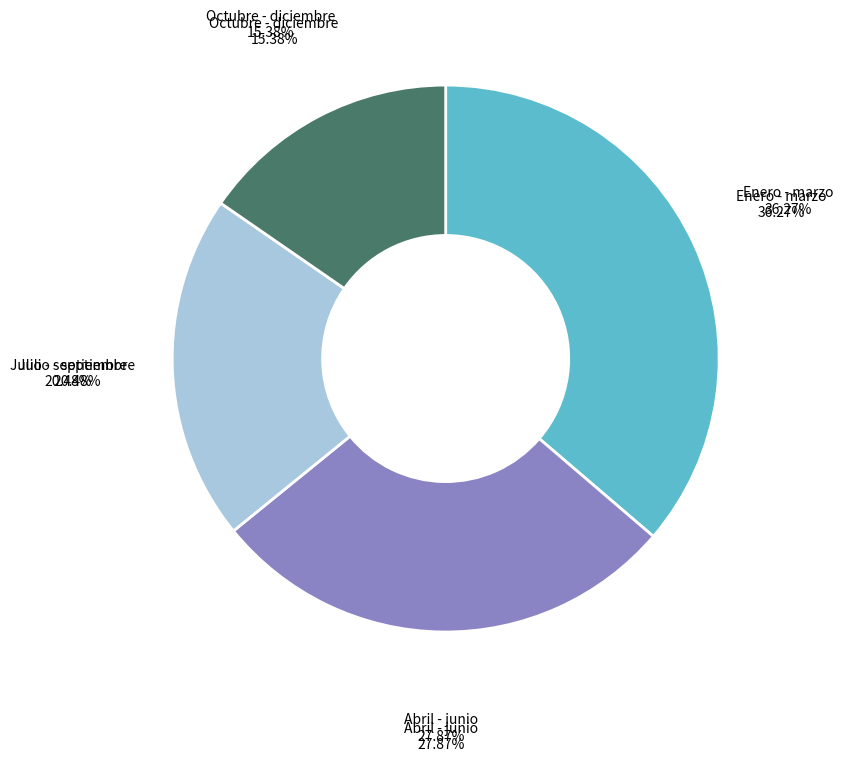

What percentage is the Julio - septiembre slice, to the nearest percent?

20%